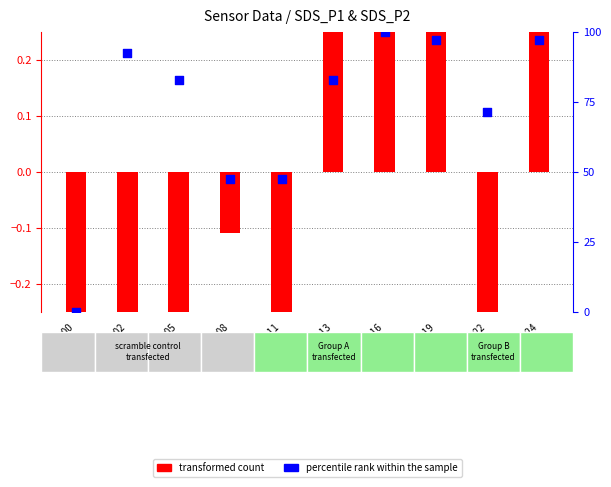

Which series reaches the minimum Y coordinate?

transformed count